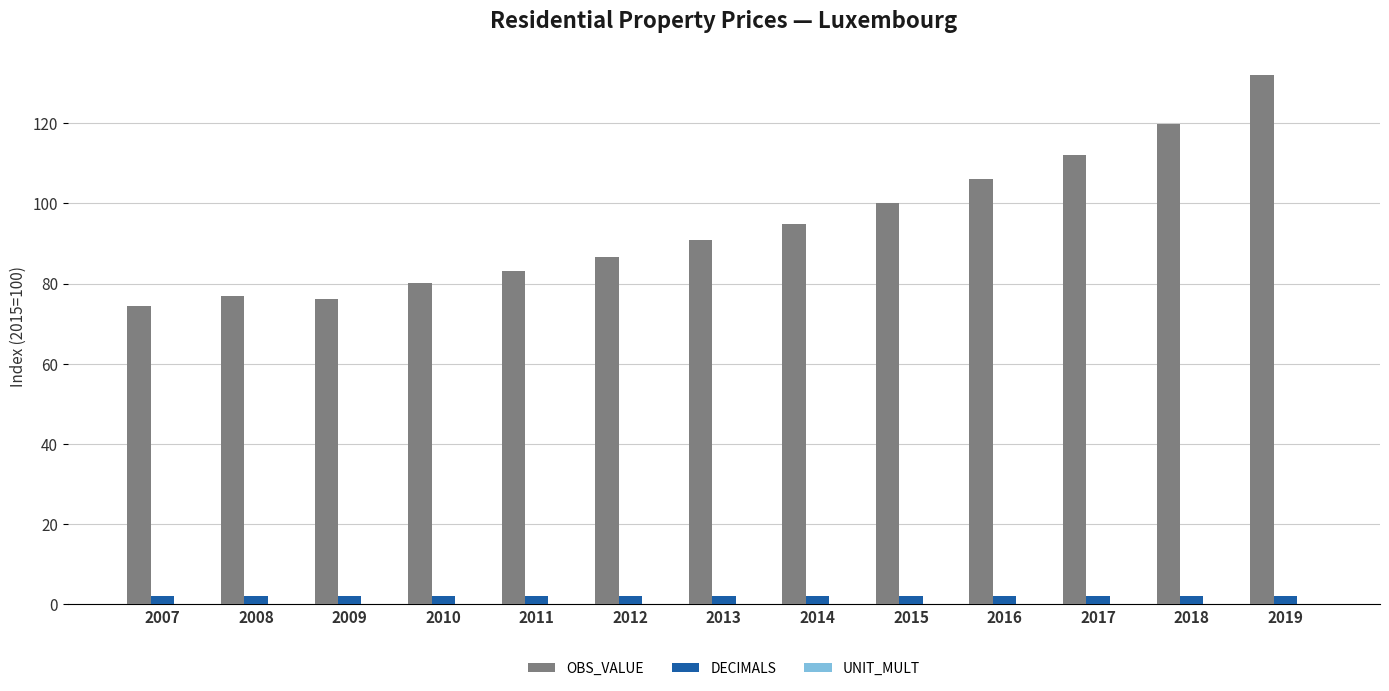

True or false: OBS_VALUE has a value of 74.4 at 2007.

True